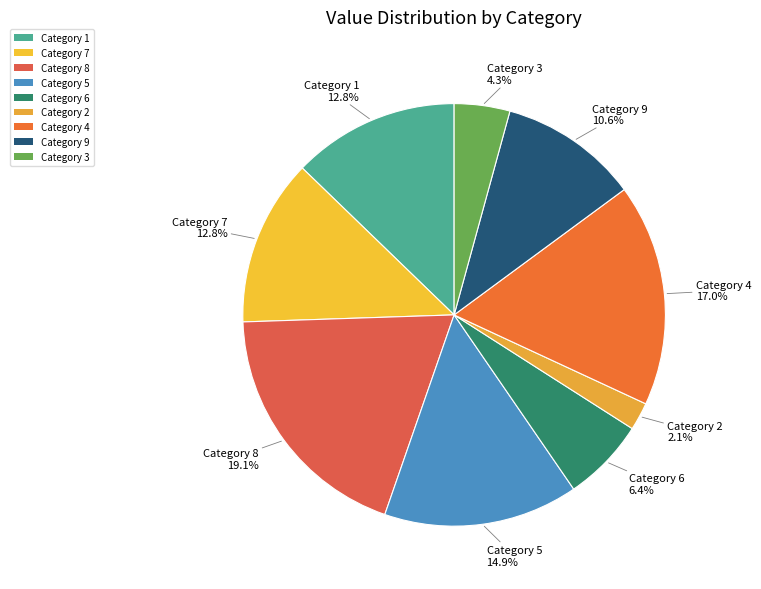

Does any single category account for the majority?

No